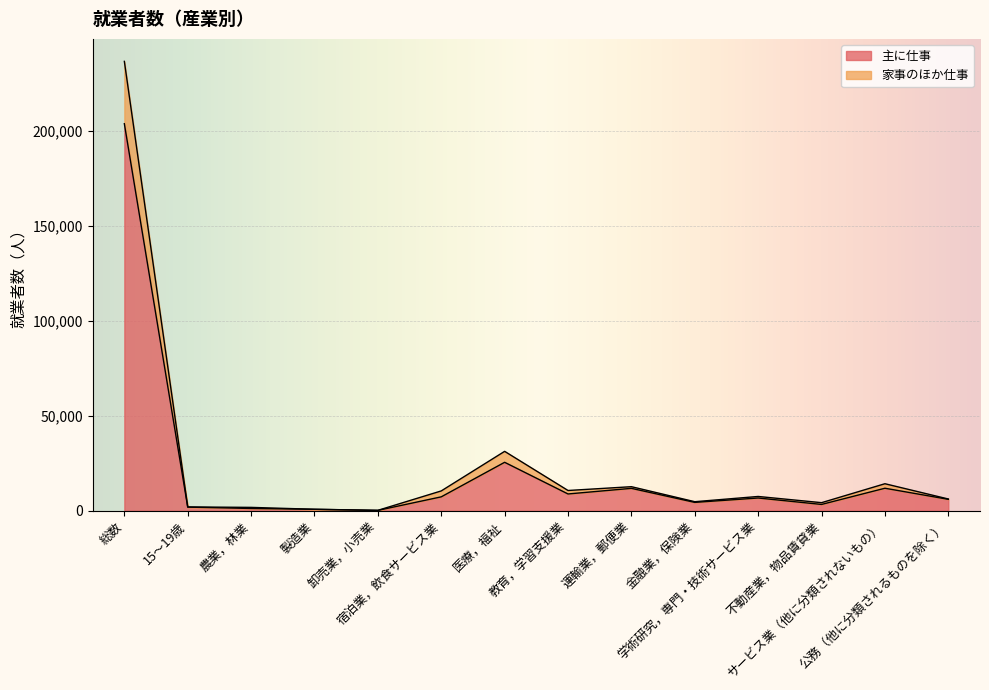

Where is the first local minimum for 主に仕事?

卸売業，小売業